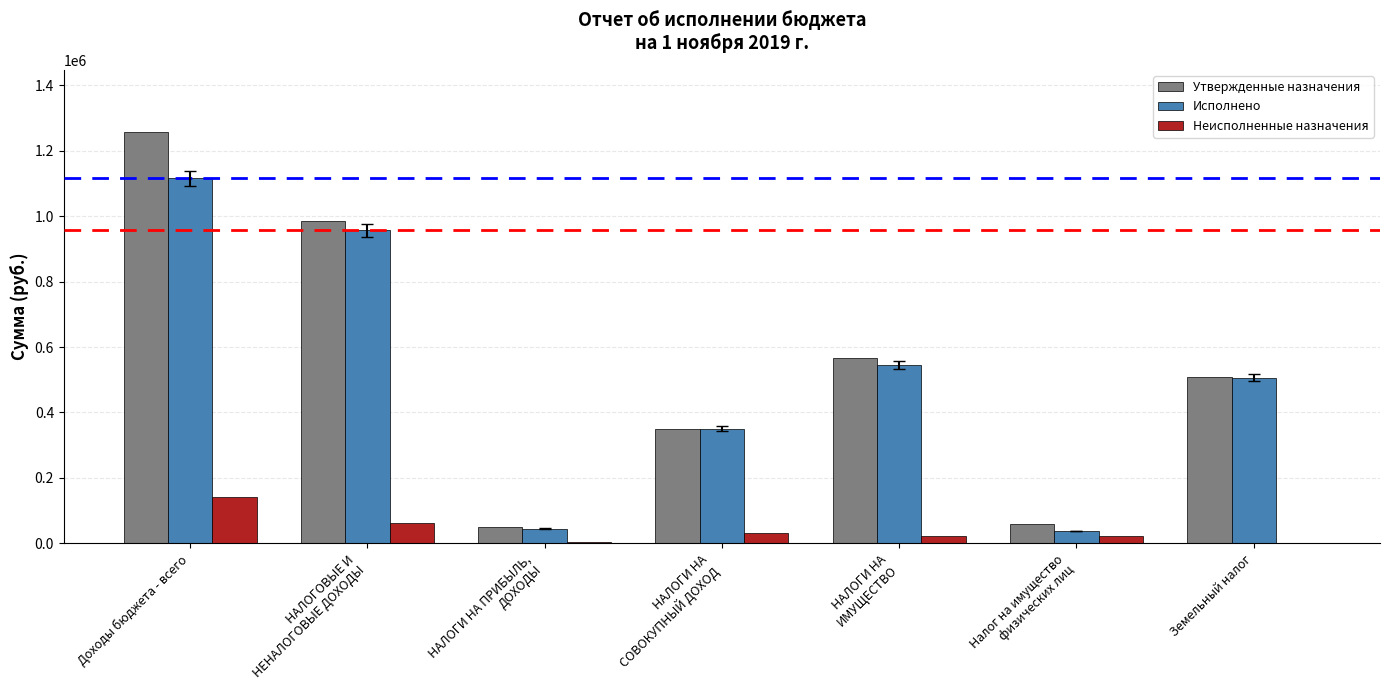

What is the sum of all Утвержденные назначения values?

3781106.2